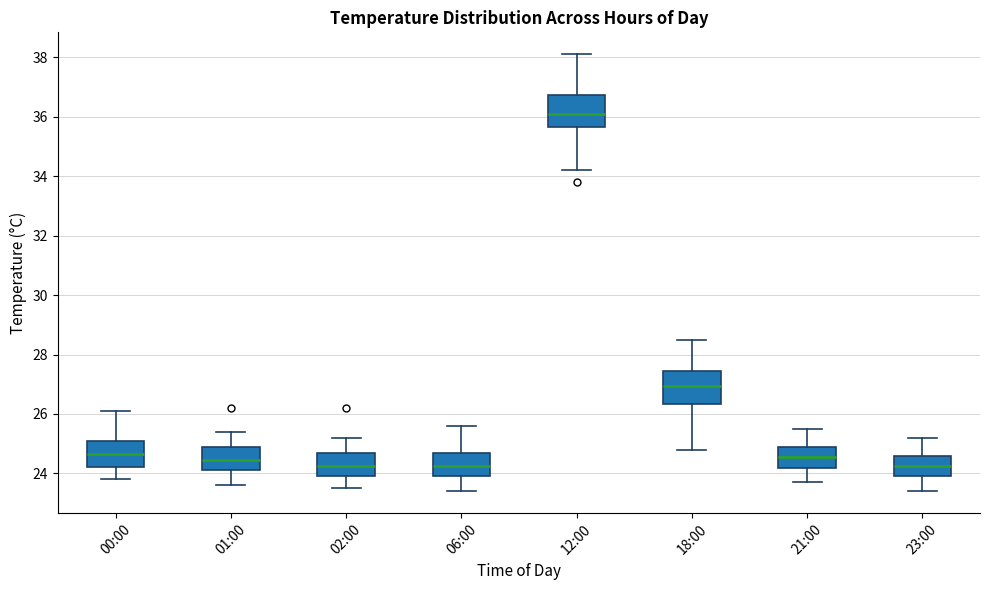

Which box's median line is the highest?

12:00